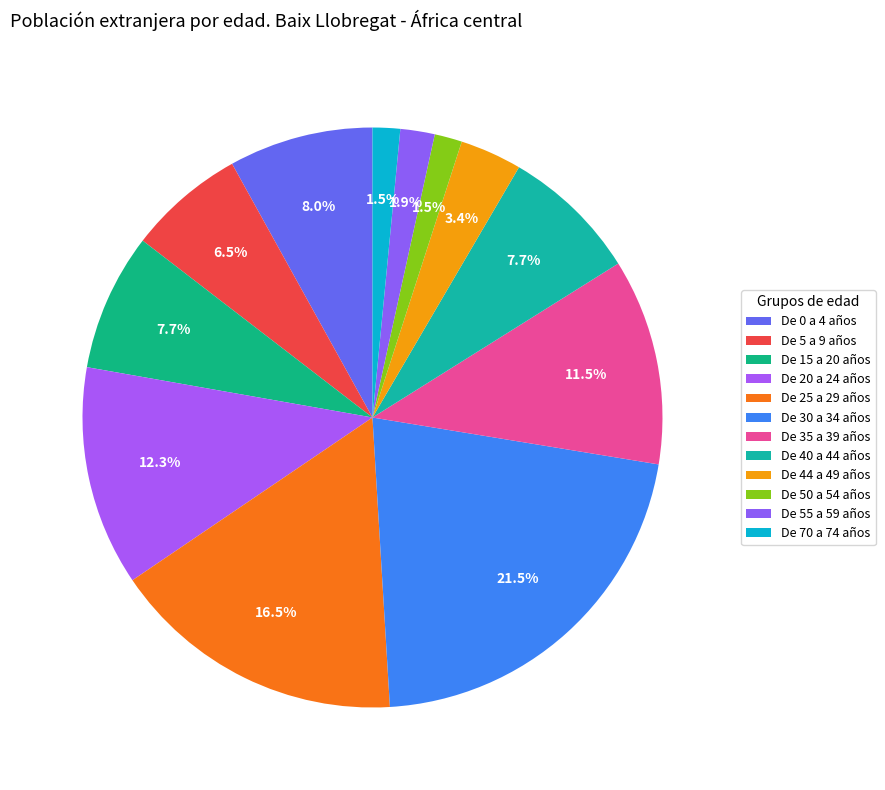

To the nearest percent, what is the difference between the largest and smallest slice percentages?

20%